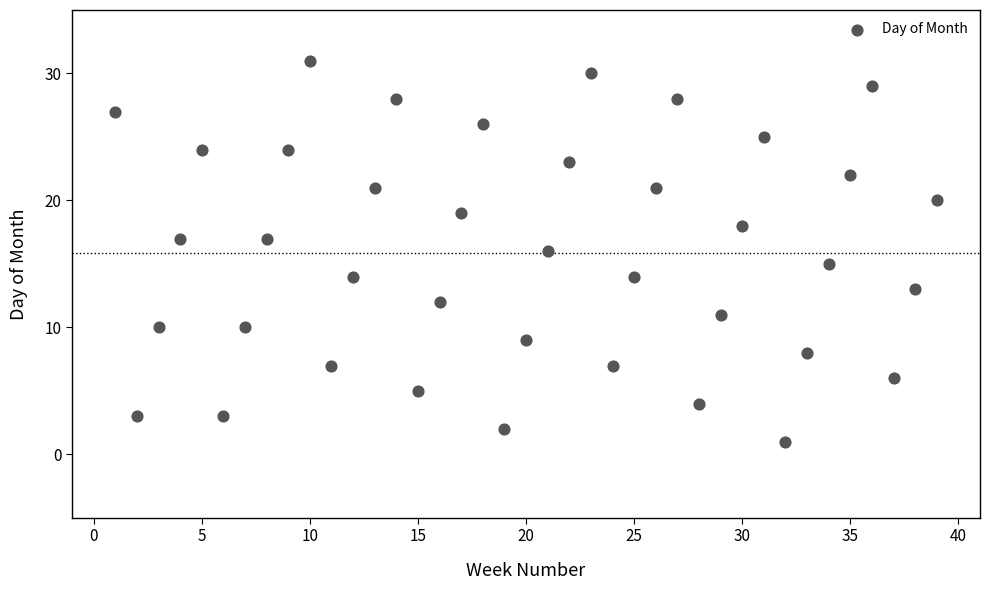

What is the range of X values (max minus min)?

38